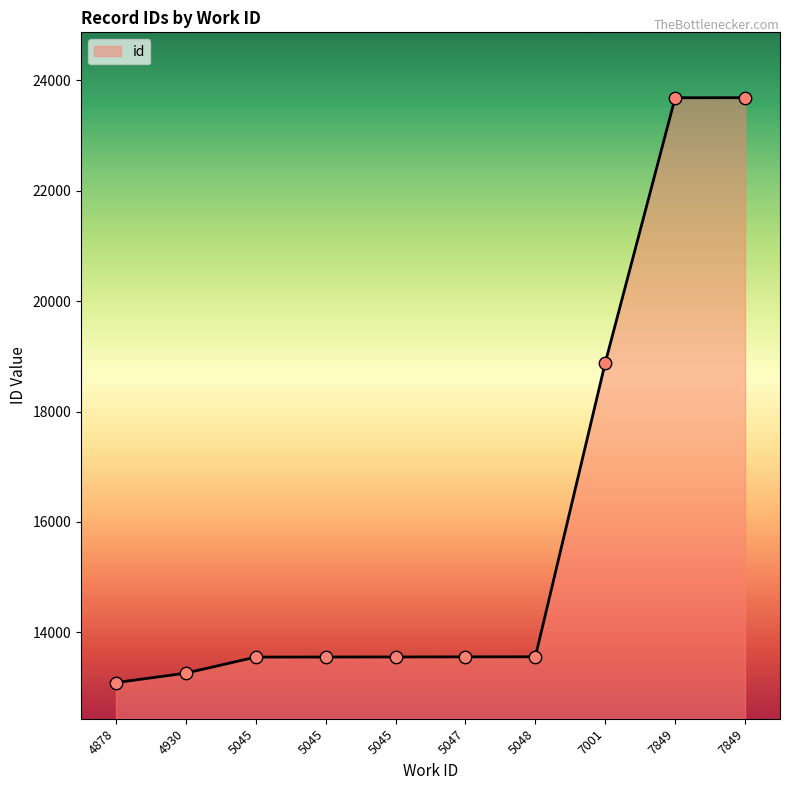

How many lines are shown in the chart?

1